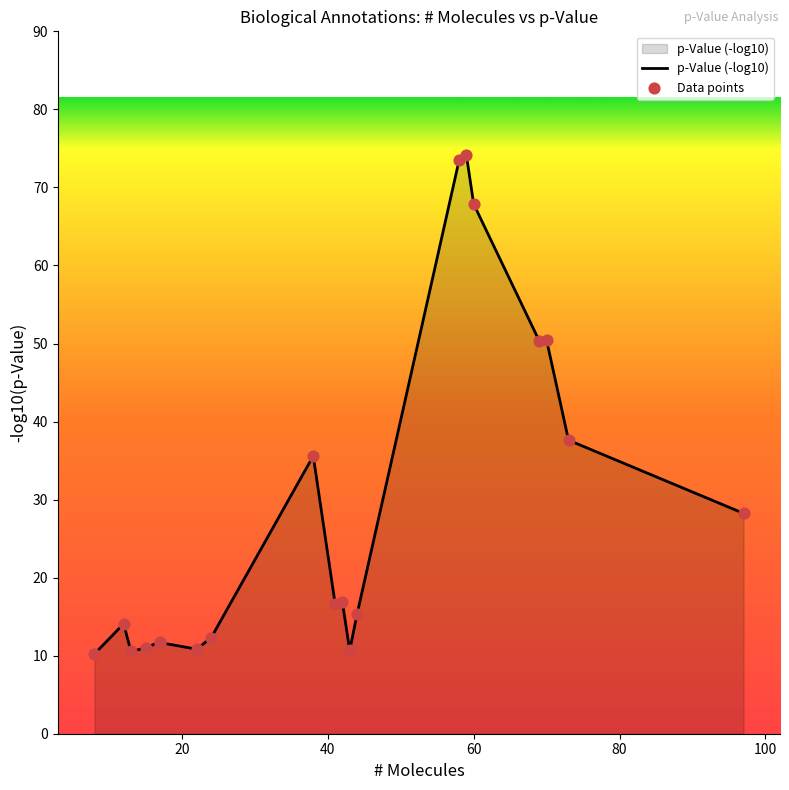

Which series contains the highest Y value?

p-Value (-log10)